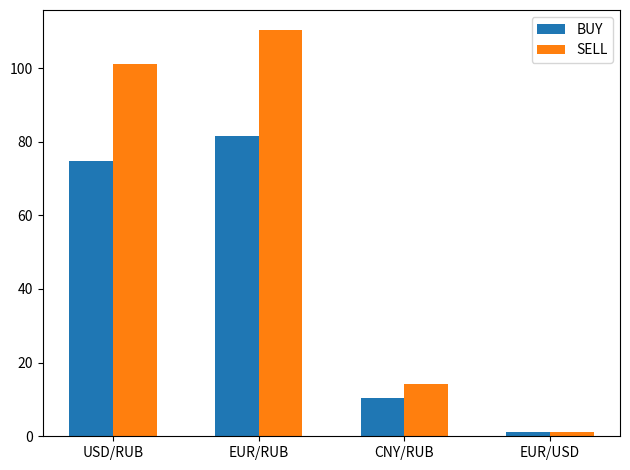

What is the total value across all series at CNY/RUB?

24.5